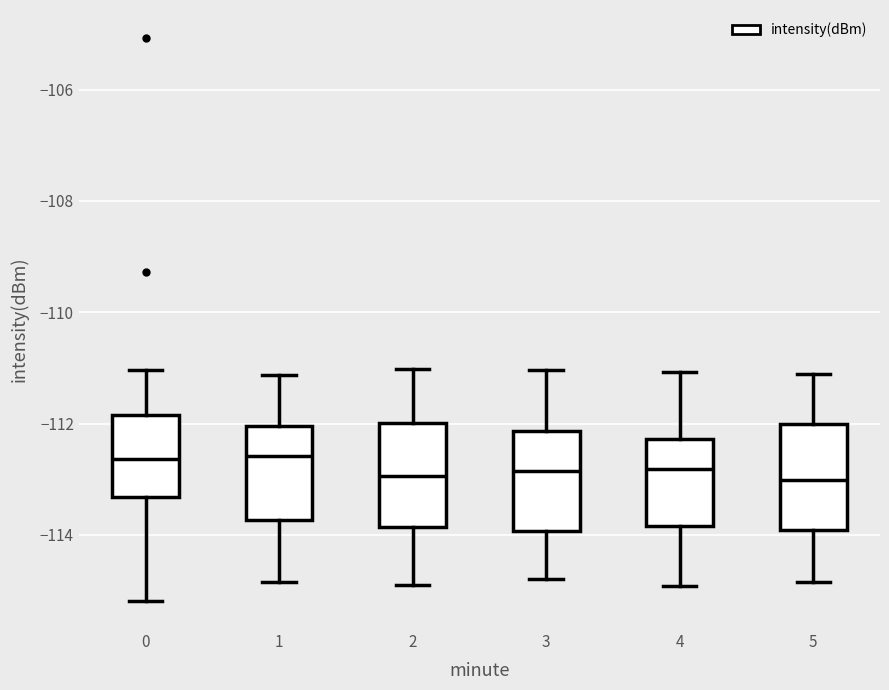

Where does the lower whisker of the box at x = 4 end on the y-axis? The values are not printed on the chart, so give them approximately, as read against the axis.

-115.0